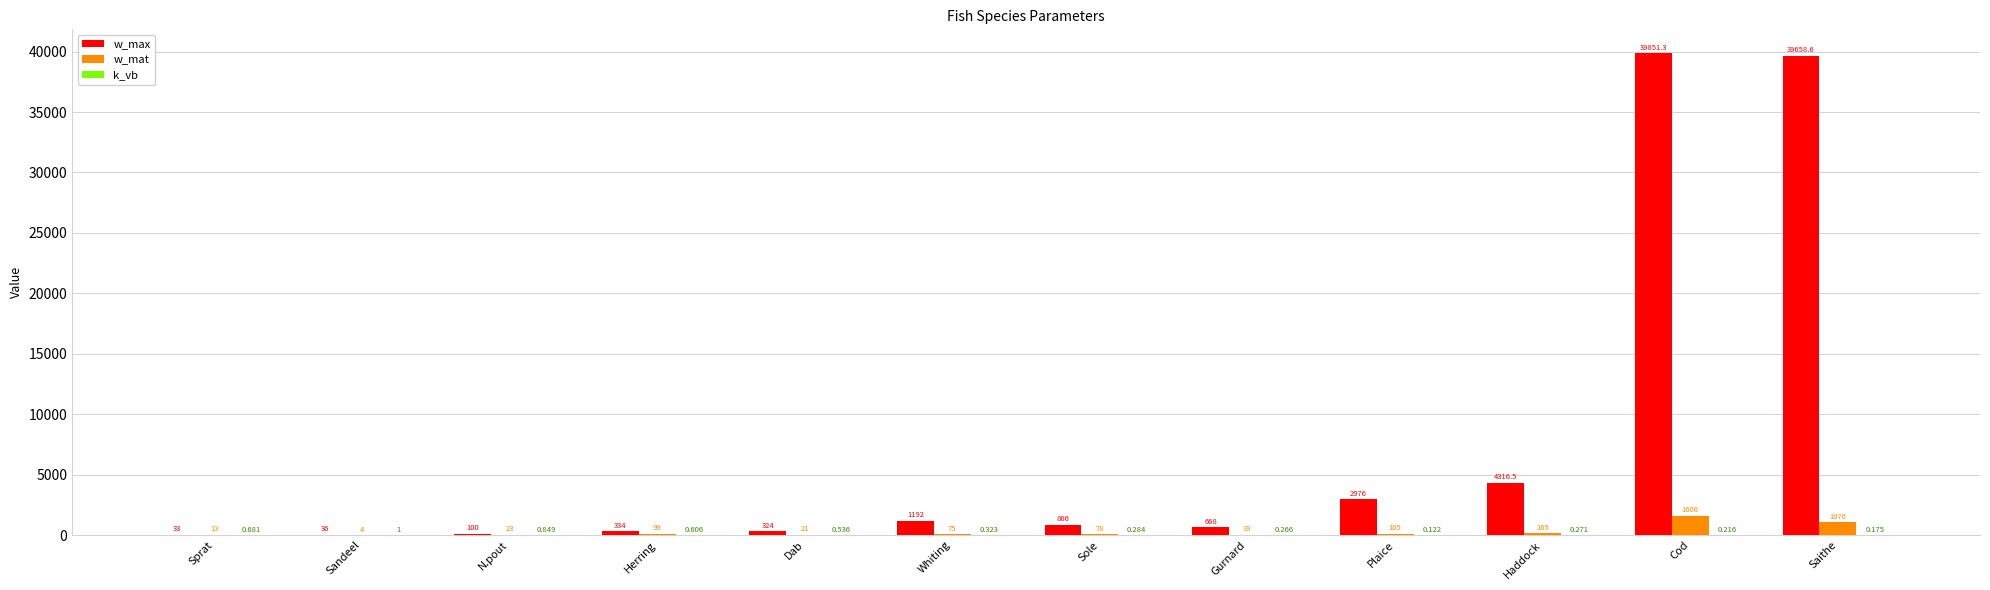

What is the spread (max minus min) of values at N.pout?

99.2